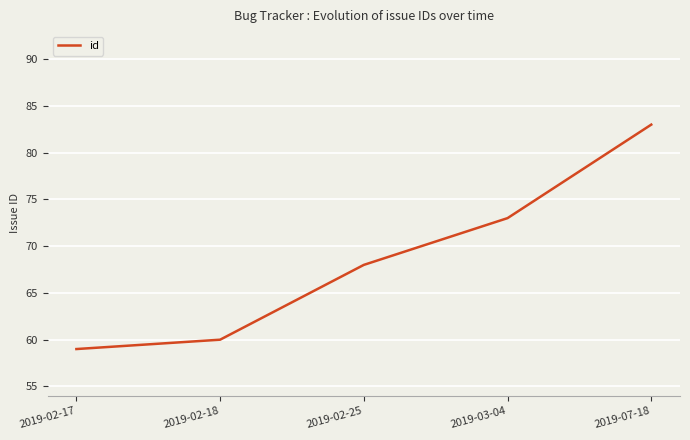

Which label corresponds to the smallest value in the chart?

2019-02-17